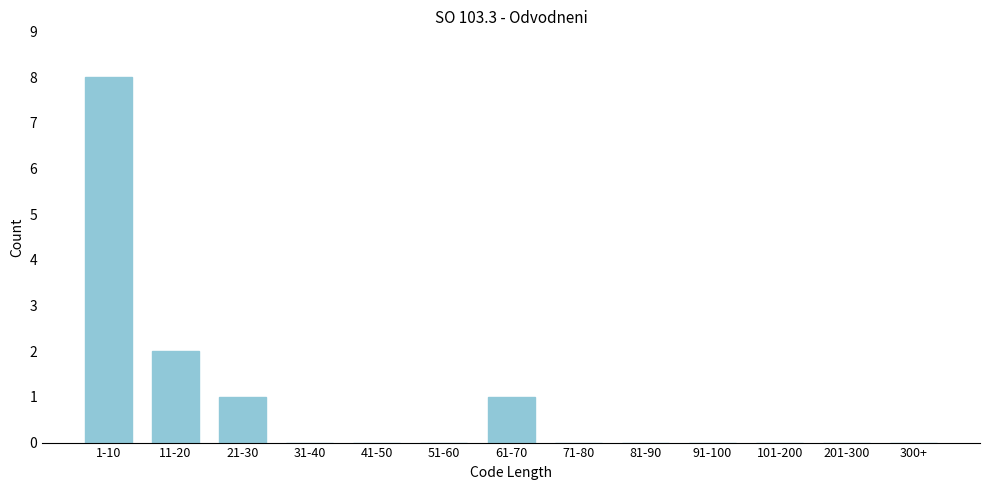

Reading left to right, list all the values displayed in this chart.

1-10=8	11-20=2	21-30=1	31-40=0	41-50=0	51-60=0	61-70=1	71-80=0	81-90=0	91-100=0	101-200=0	201-300=0	300+=0